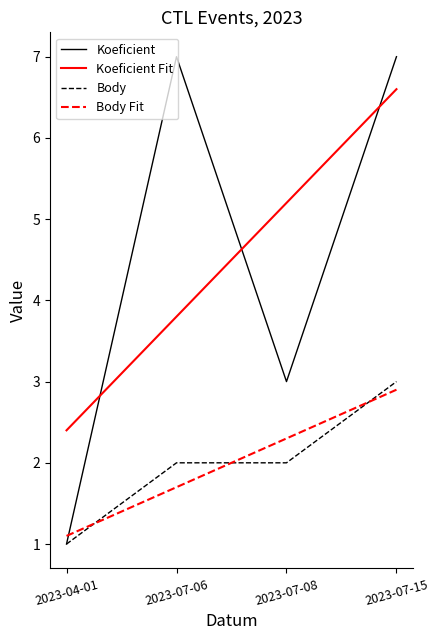

Reading right to left, list all the values displayed in this chart.

Koeficient: 2023-07-15=7.0	2023-07-08=3.0	2023-07-06=7.0	2023-04-01=1.0
Koeficient Fit: 2023-07-15=6.6	2023-07-08=5.2	2023-07-06=3.8	2023-04-01=2.4
Body: 2023-07-15=3.0	2023-07-08=2.0	2023-07-06=2.0	2023-04-01=1.0
Body Fit: 2023-07-15=2.9	2023-07-08=2.3	2023-07-06=1.7	2023-04-01=1.1